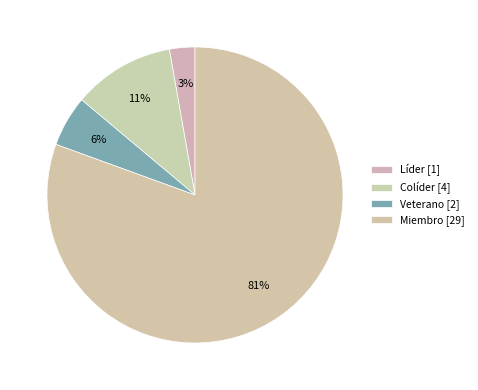

True or false: Miembro accounts for 81% of the total.

True